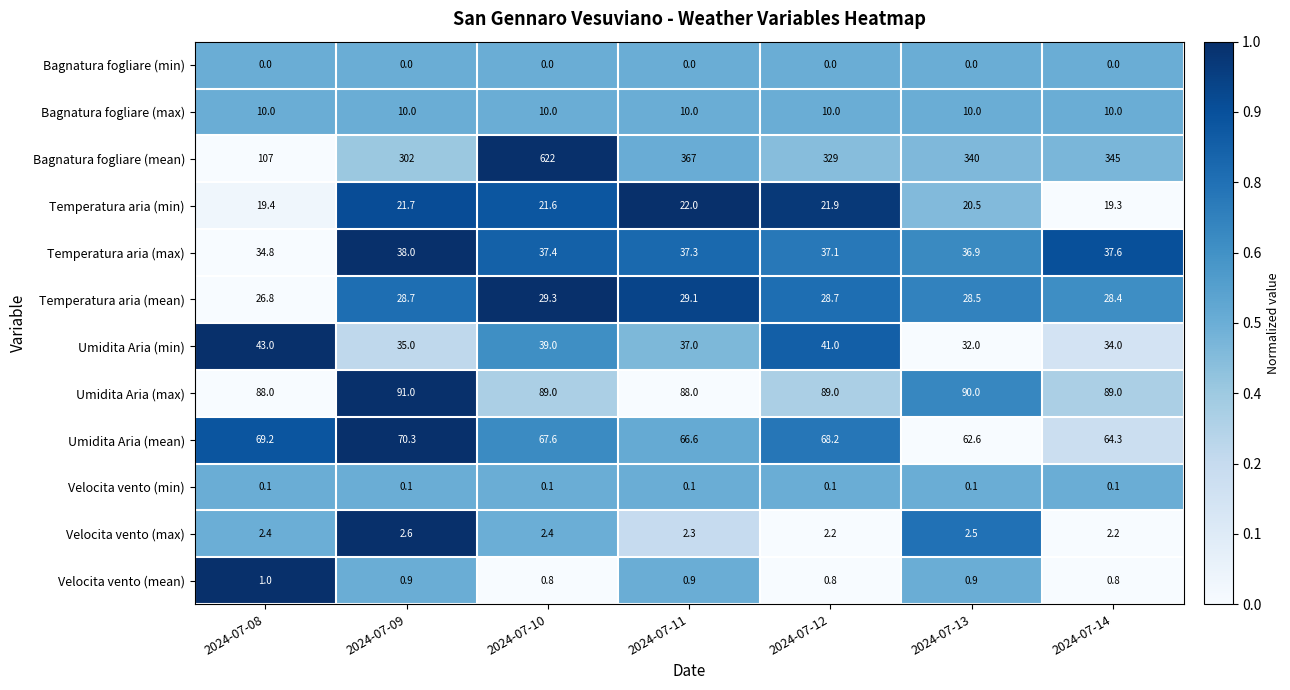

What is the minimum value for Umidita Aria (min)?

32.0